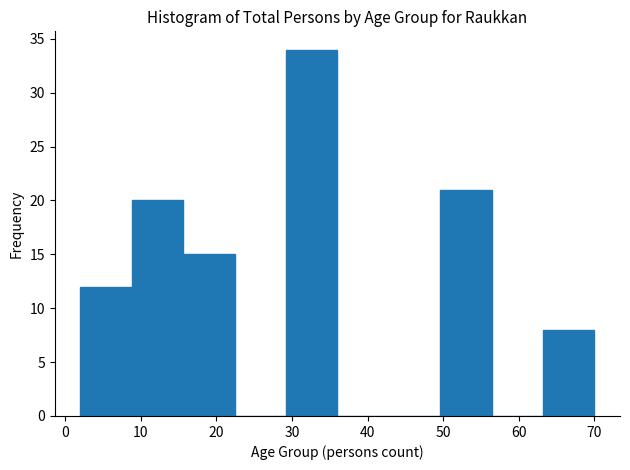

Over which range of the x-axis is the bar tallest?

29.2 to 36.0